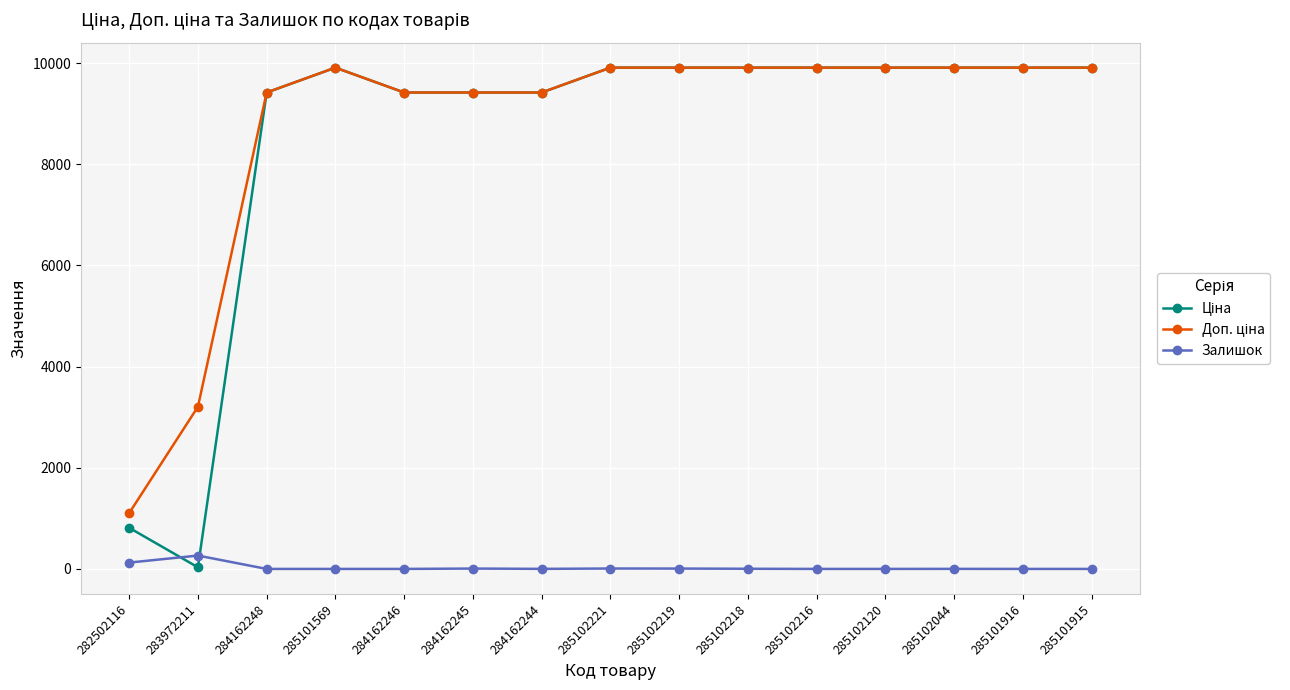

True or false: Залишок has more than 0 points higher than both neighbors.

True